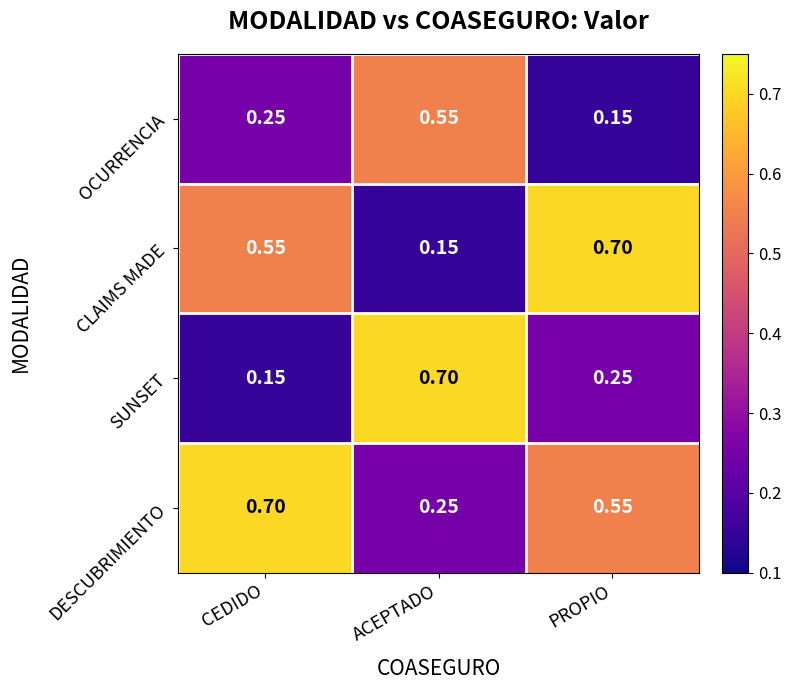

At which label is CLAIMS MADE closest to 0?

ACEPTADO